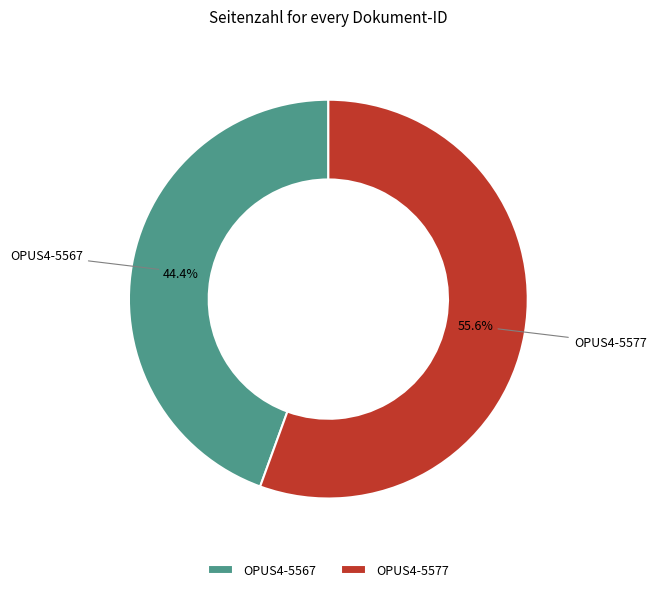

Combined, what portion of the pie is OPUS4-5567 and OPUS4-5577?

100.0%